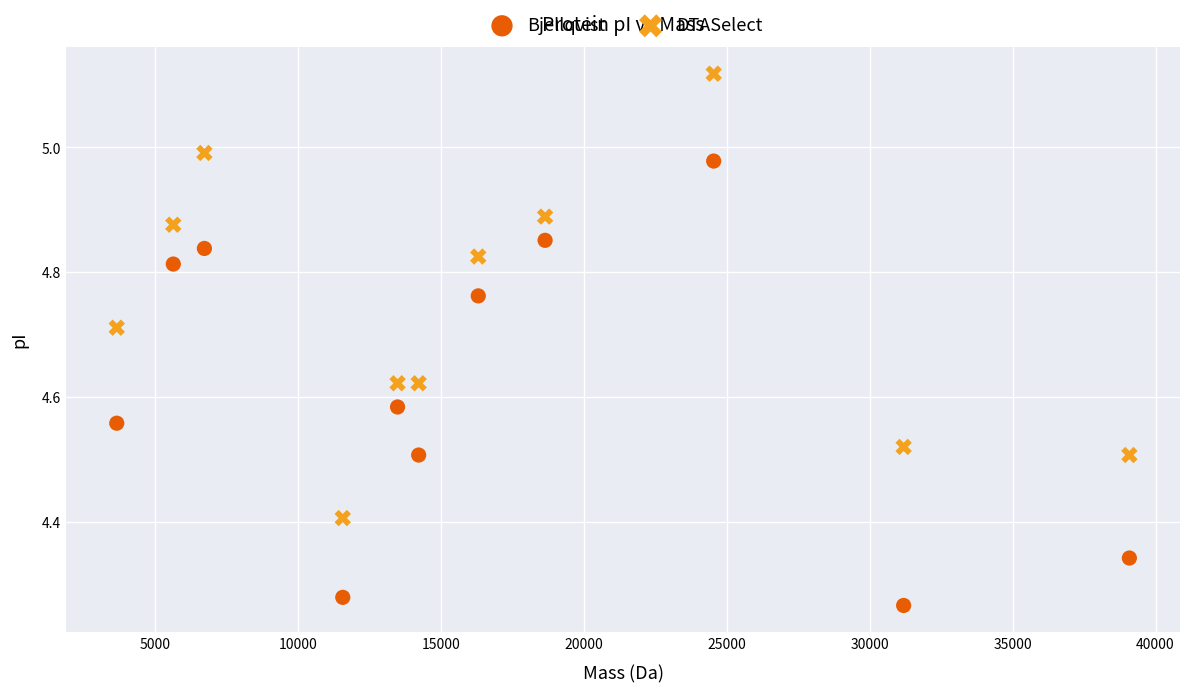

Across all data points, what is the range of Y values (max minus min)?

0.9